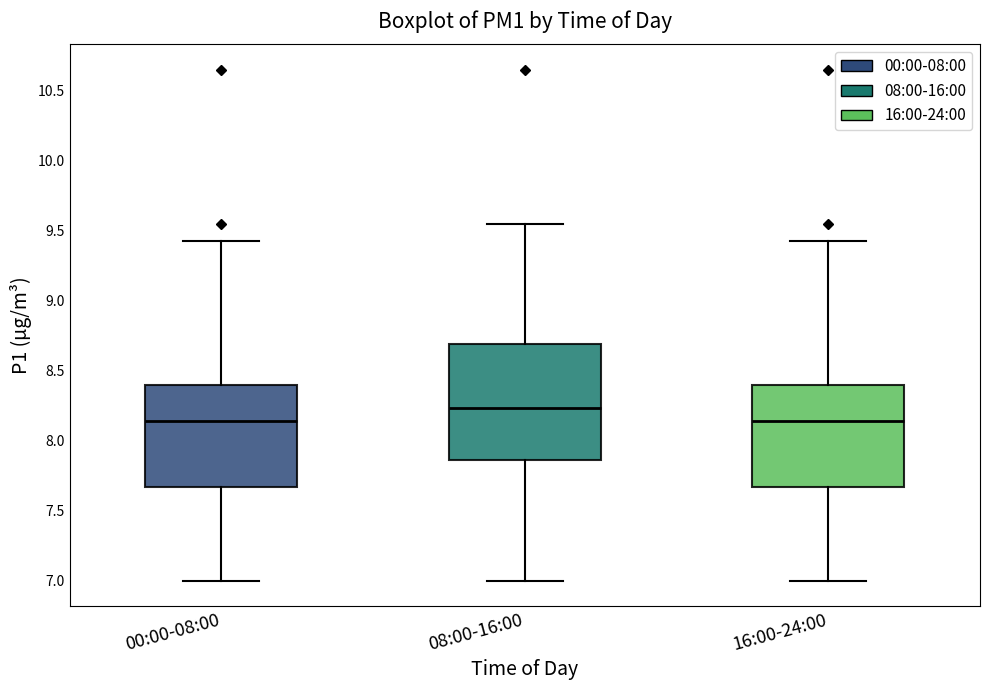

Comparing the boxes themselves (not the whiskers), which one is the tallest?

08:00-16:00